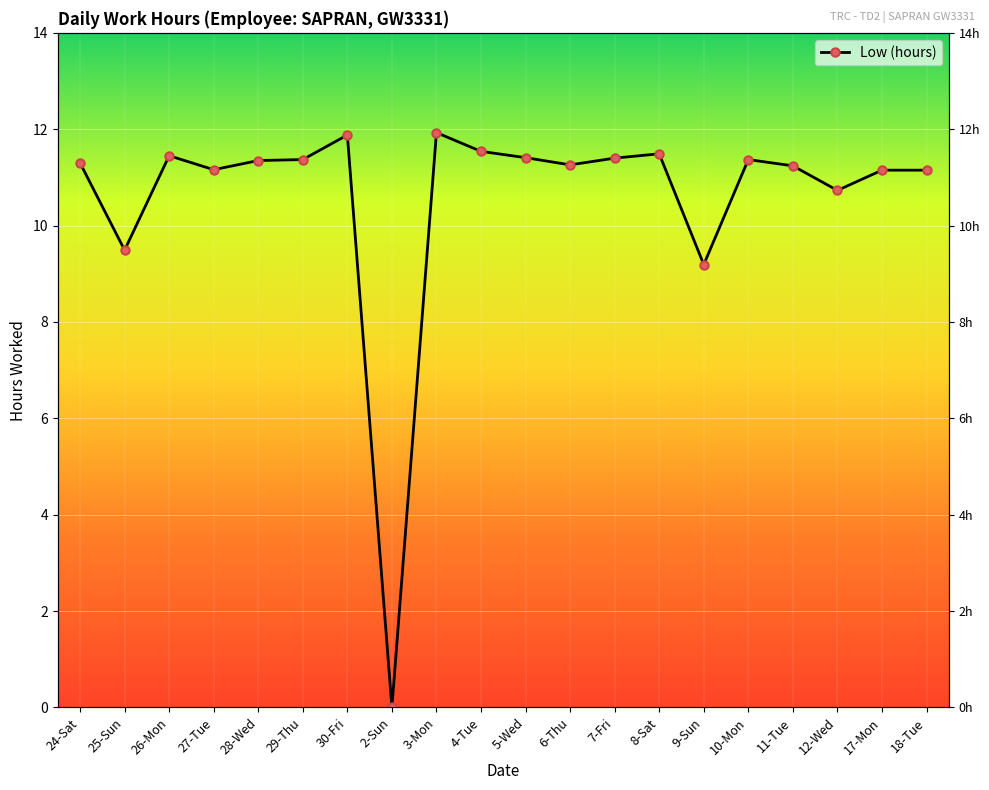

What is the change in value from 24-Sat to 2-Sun?

-11.3